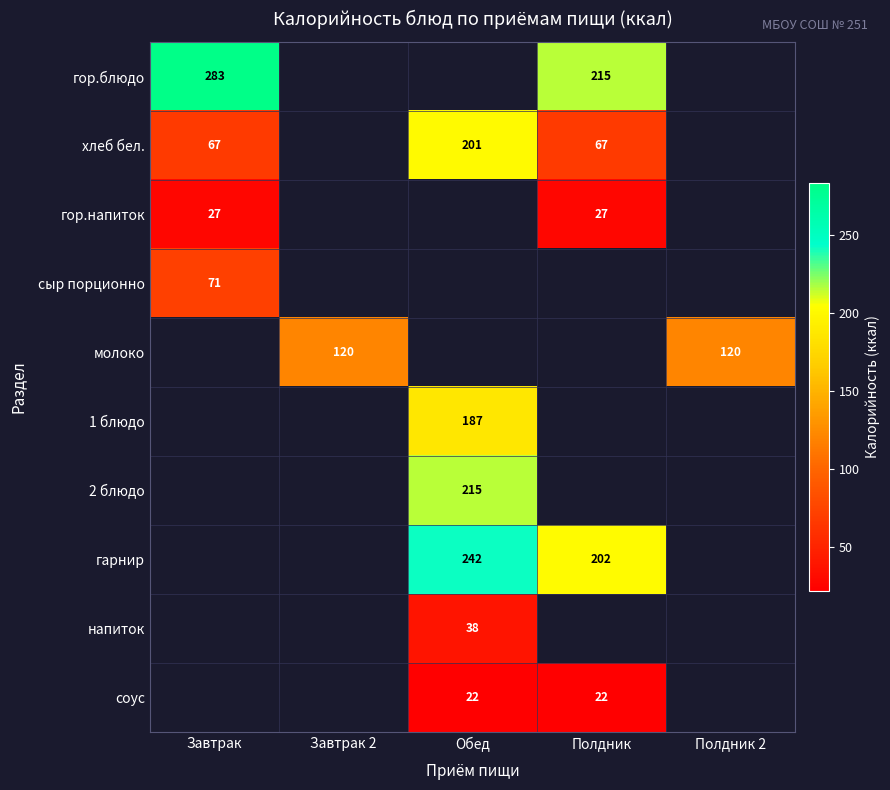

The гор.напиток series shows 8 at Завтрак. True or false?

False